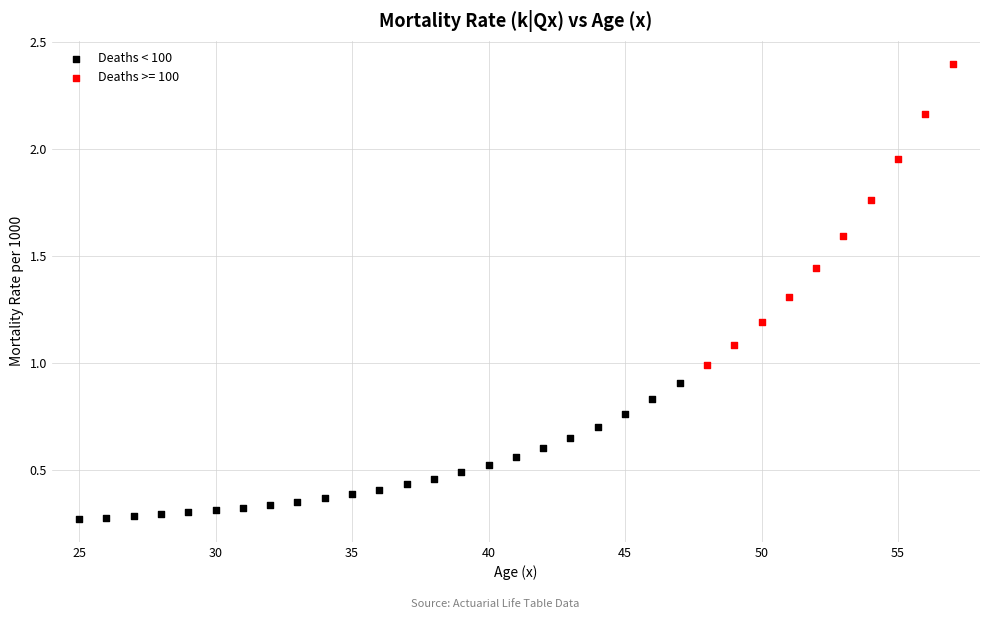

Which series has the largest Y range (max minus min)?

Deaths >= 100